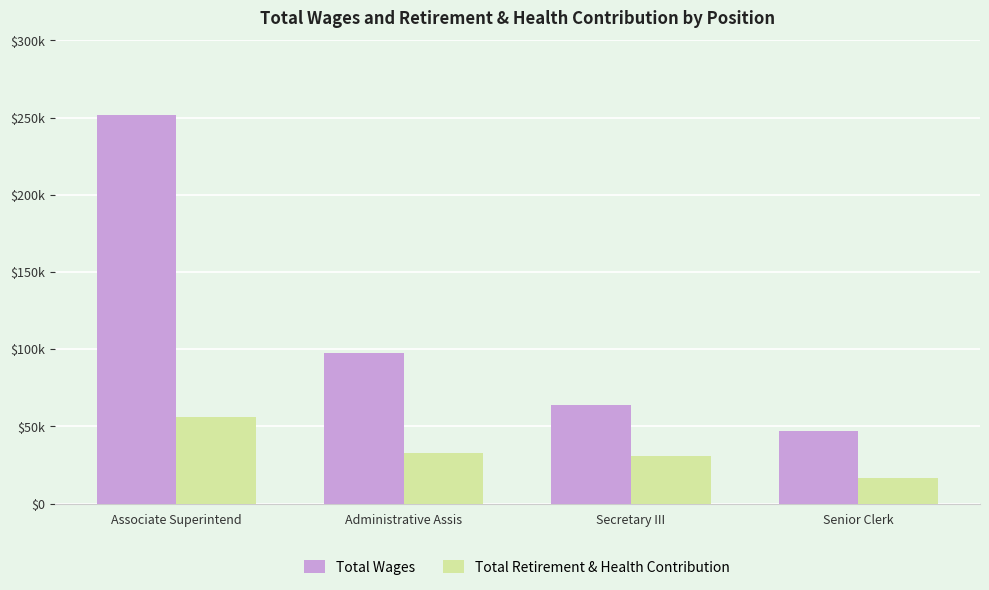

What are all the series names shown in the legend?

Total Wages, Total Retirement & Health Contribution